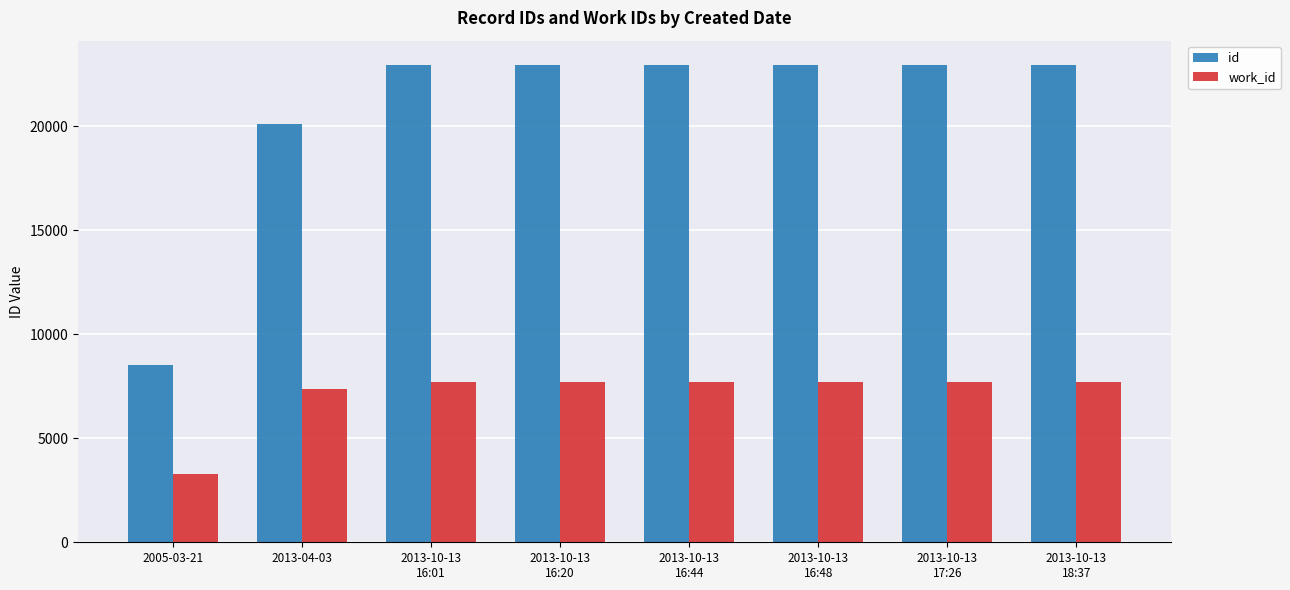

What is the label of the 4th bar from the left?

2013-10-13
16:20